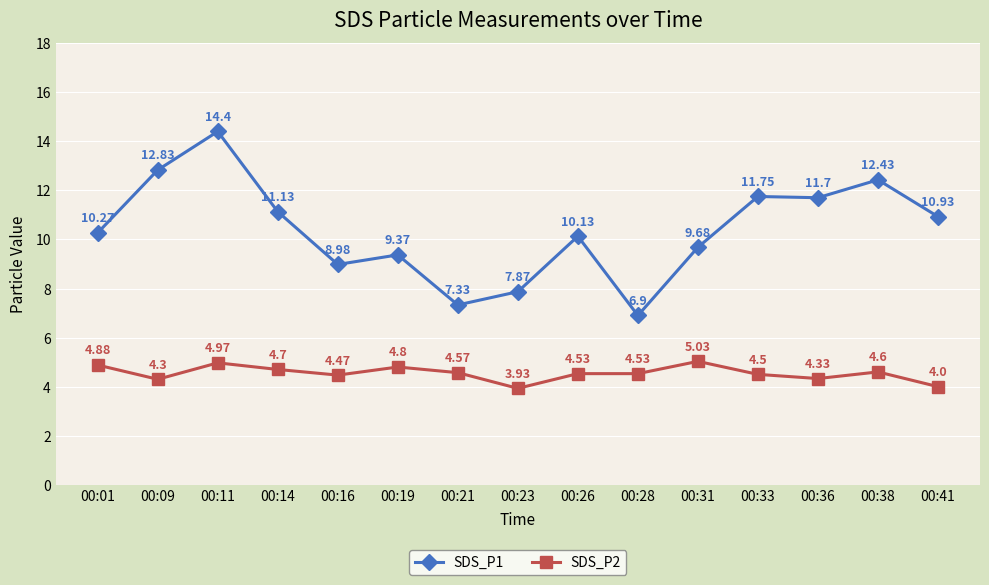

At which label is SDS_P2 closest to 4?

00:41